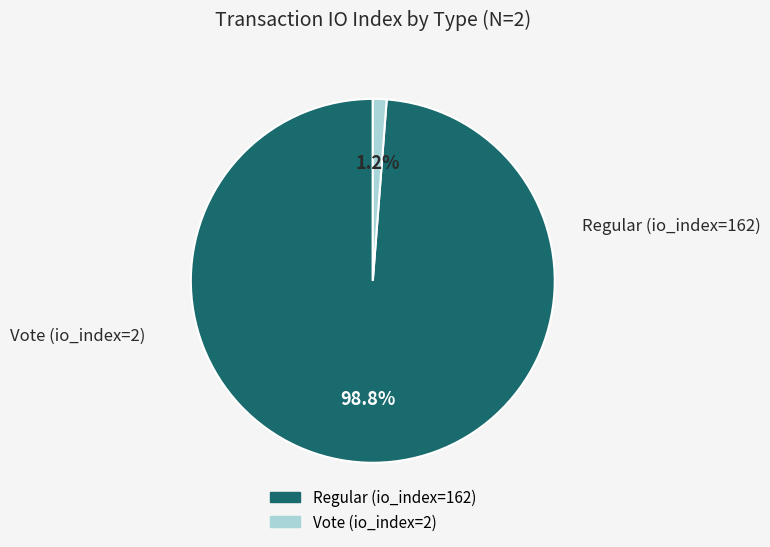

To the nearest percent, what portion does Vote (io_index=2) represent?

1%